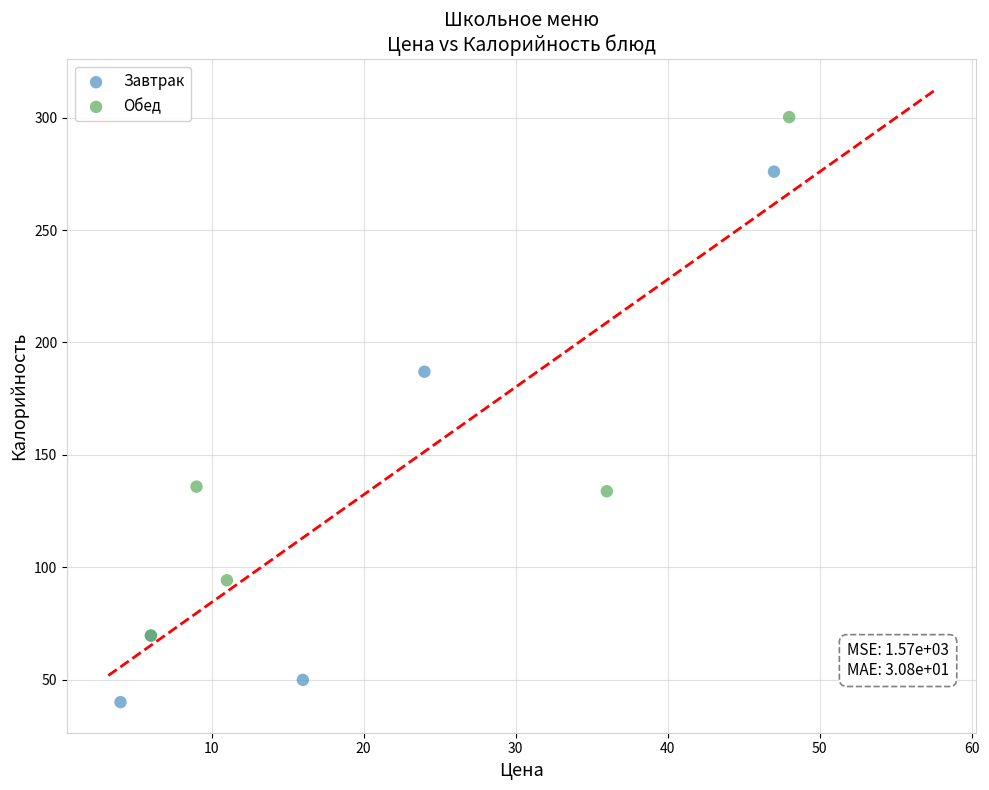

Which series reaches the maximum Y coordinate?

Обед